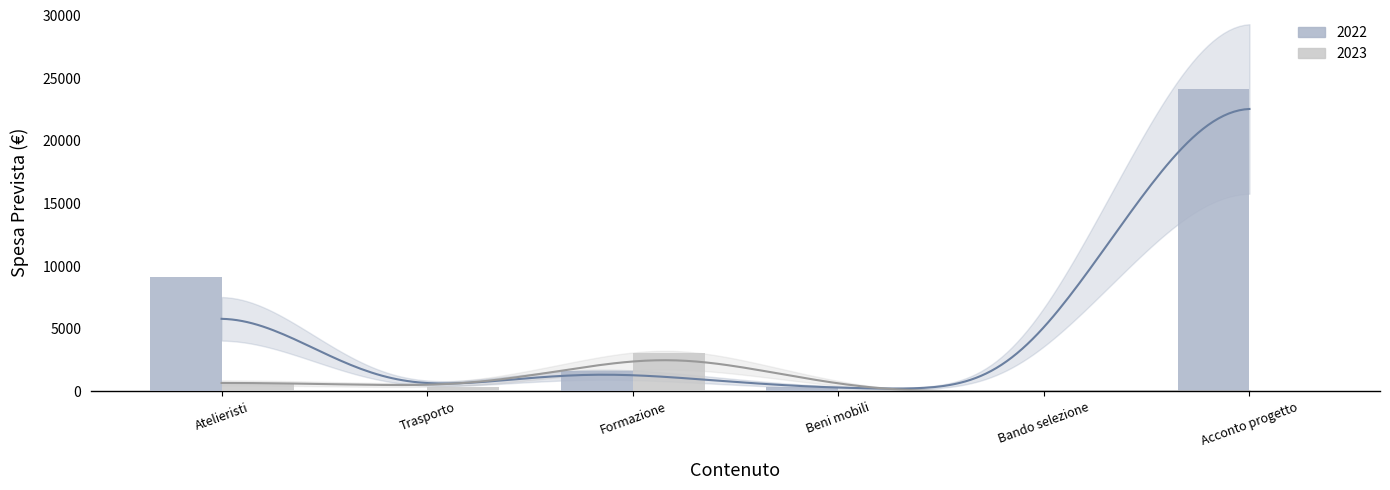

What is the minimum value shown in the chart?

35.0